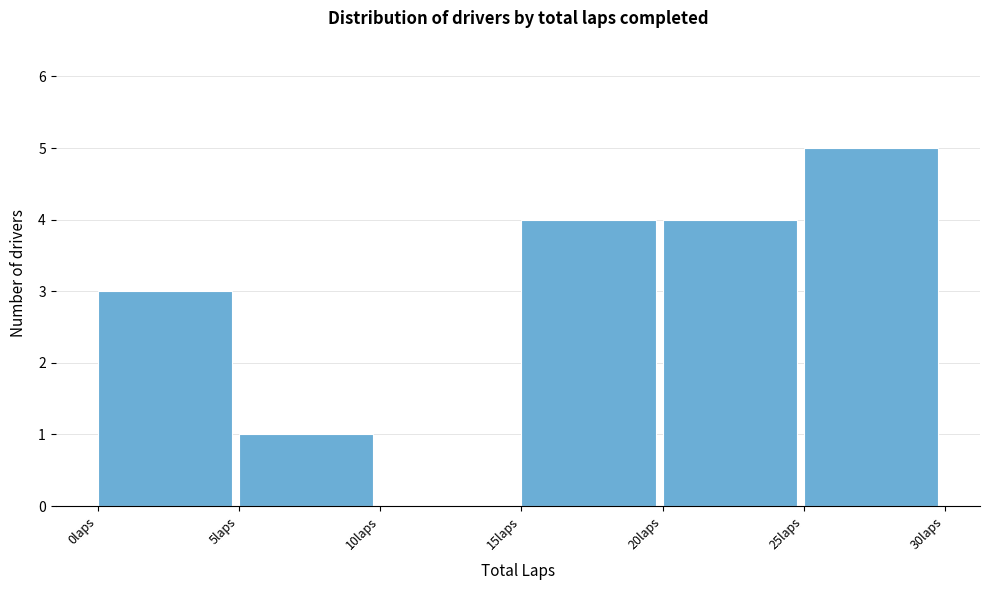

Reading left to right, list every bar in this chart as the range it spans on the x-axis followed by its height. The values are not printed on the chart, so give them approximately, as read against the axis.

0 to 5: 3
5 to 10: 1
10 to 15: 0
15 to 20: 4
20 to 25: 4
25 to 30: 5